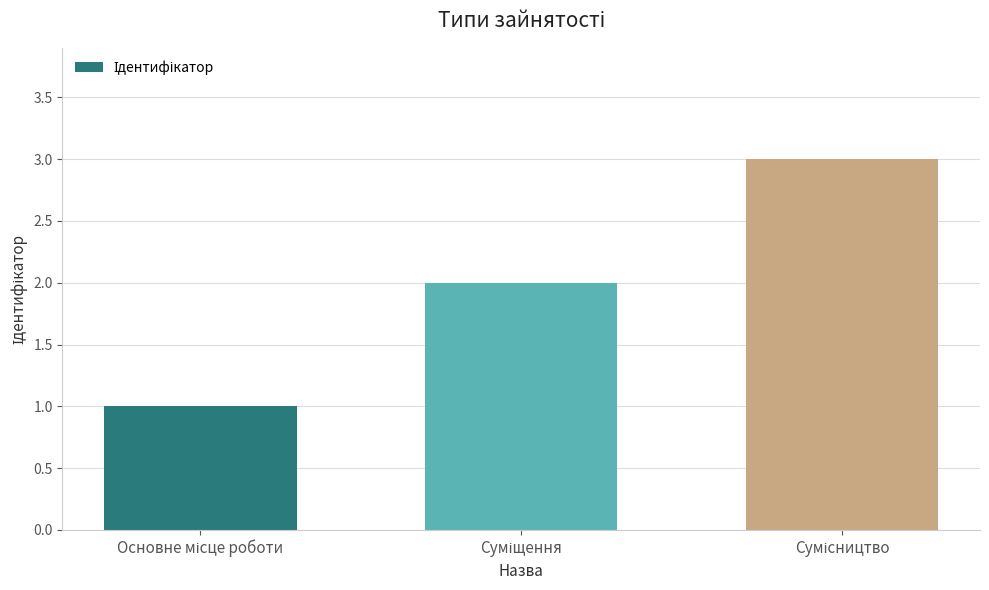

What is the sum of all values?

6